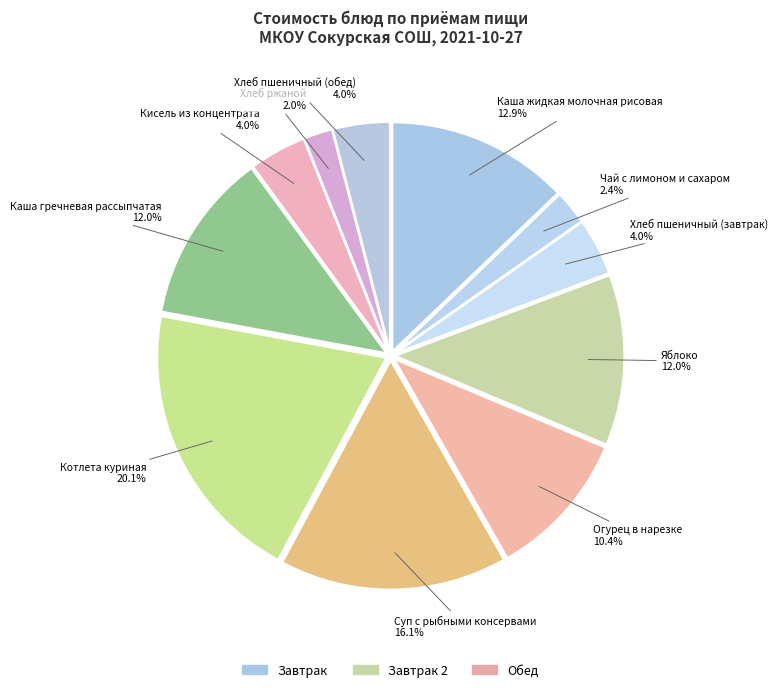

To the nearest percent, what percentage of the pie is Котлета куриная?

20%